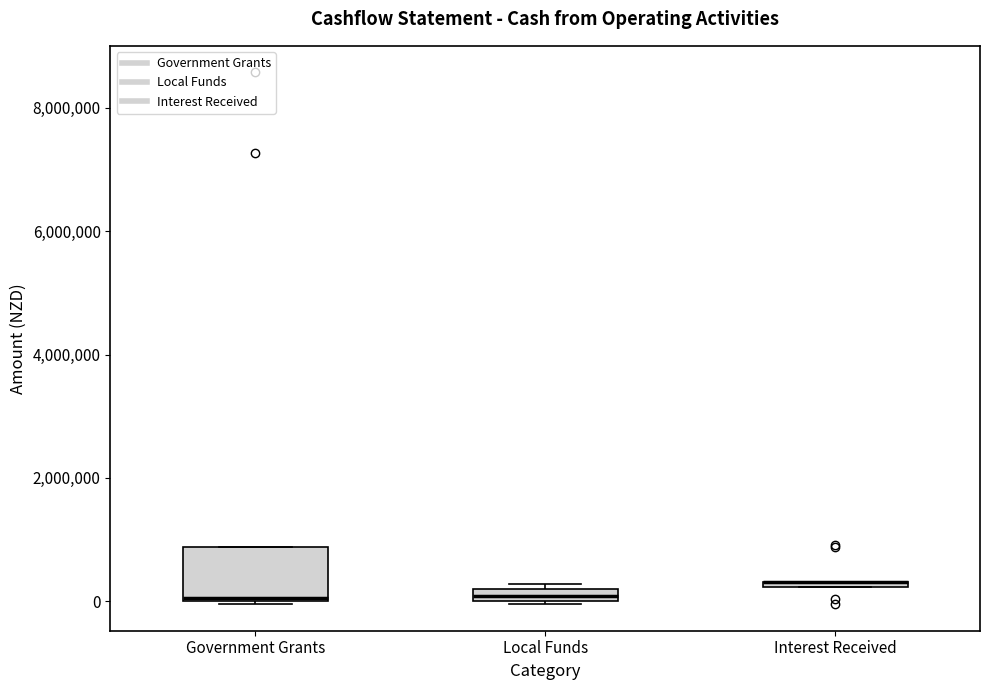

Where is the upper edge of the box for Government Grants on the y-axis? The values are not printed on the chart, so give them approximately, as read against the axis.

800000